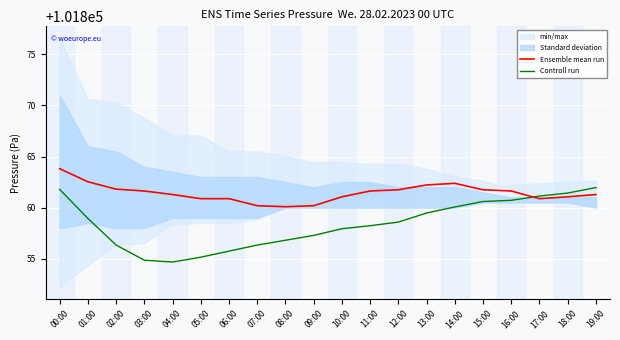

How many values in the Controll run series are below 101858?

9